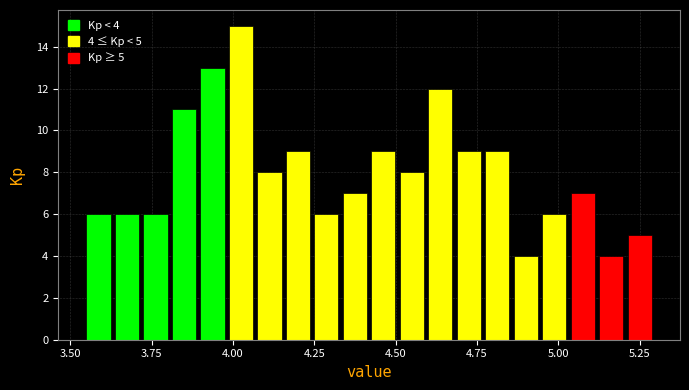

Read against the x-axis, roughly where is the centre of the tallest bar?

4.00